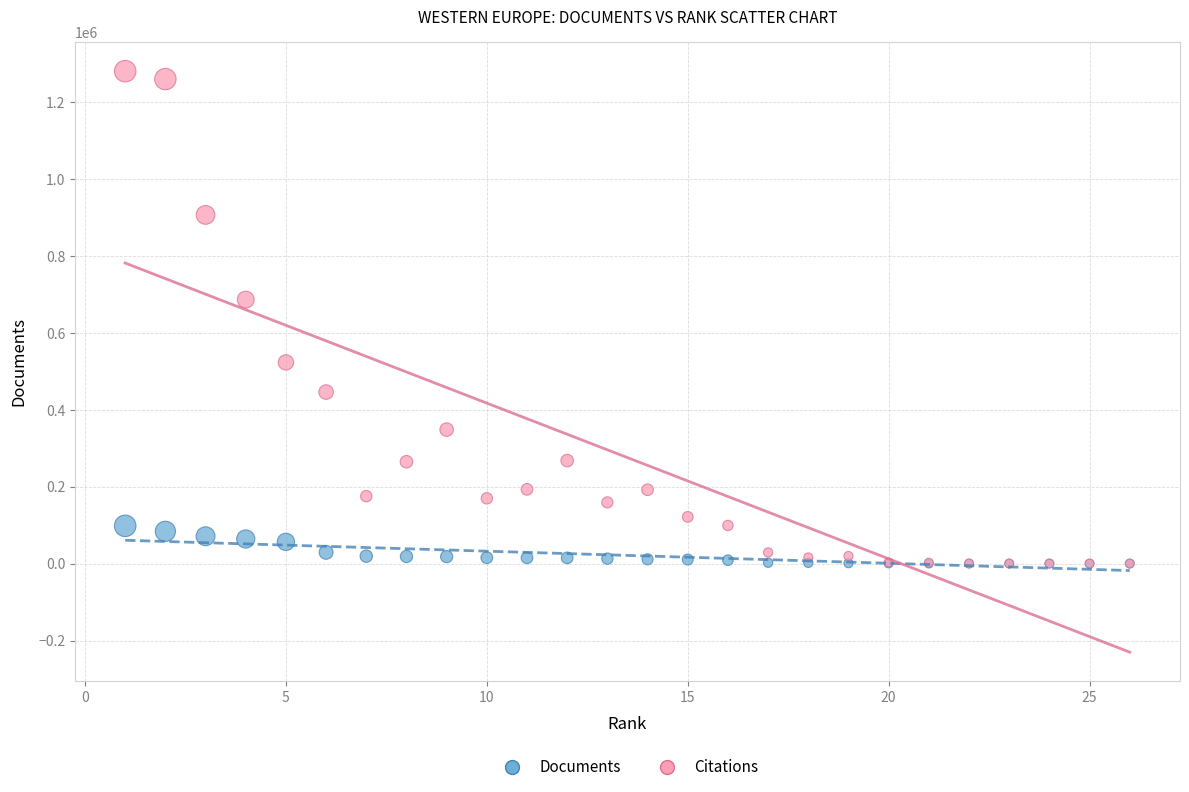

In the Citations series, what Y value is closest to 640224?

686467